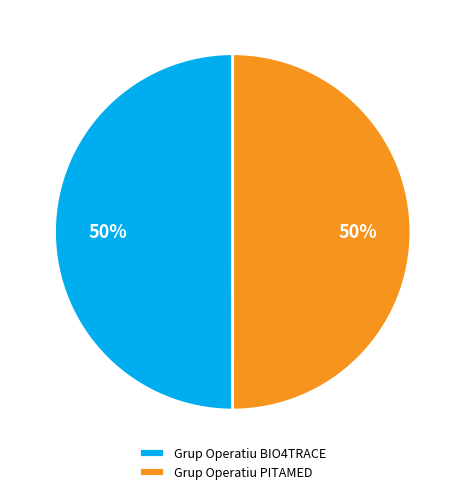

What percentage is the Grup Operatiu PITAMED slice, to the nearest percent?

50%